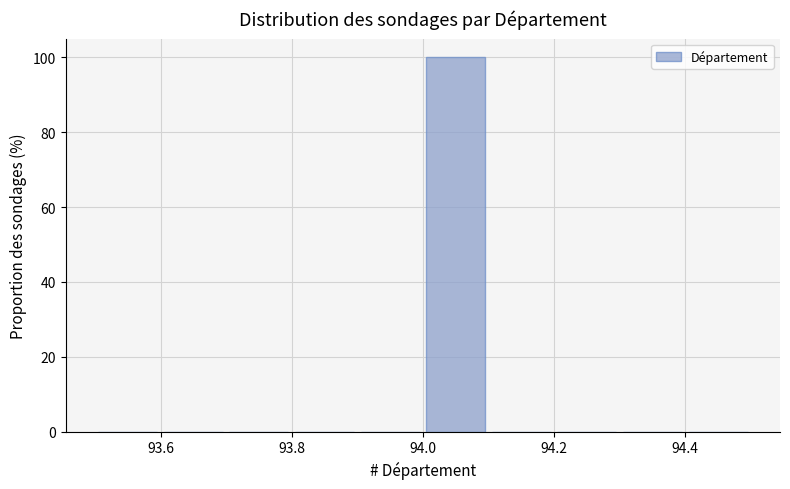

Which range on the x-axis has the tallest bar?

94.0 to 94.1